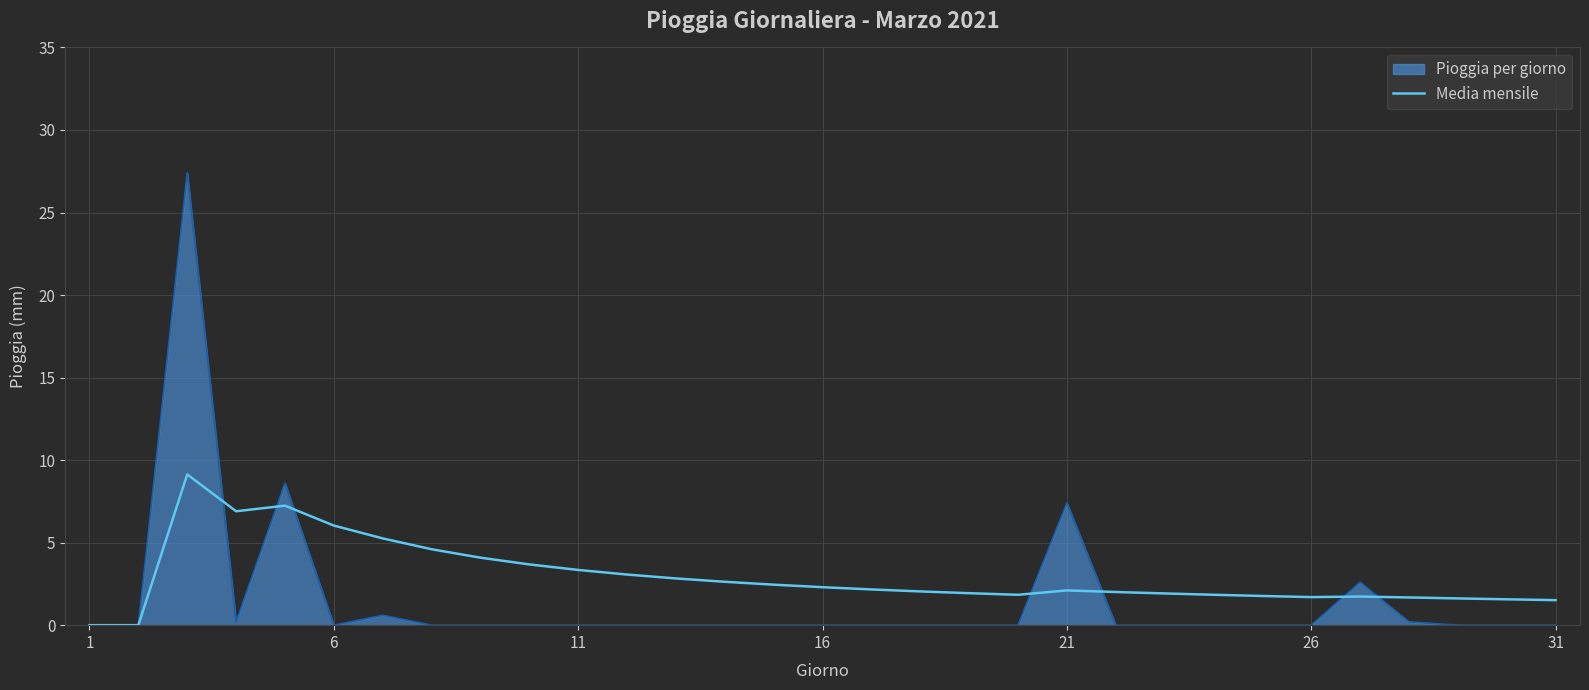

List the series in order of their overall mean, lowest first.

Pioggia per giorno, Media mensile